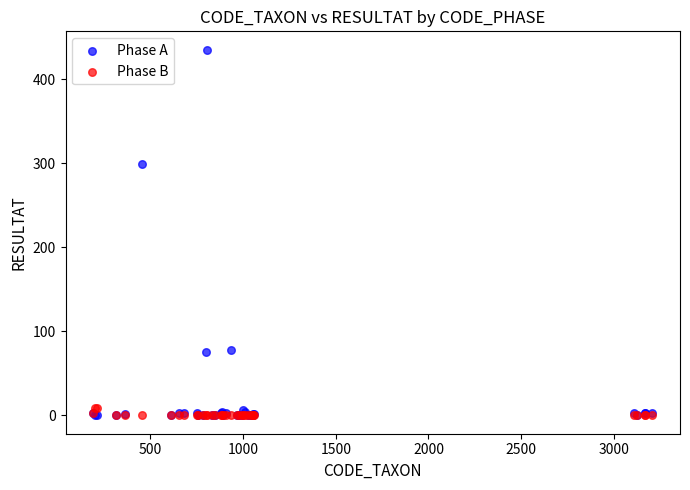

Across all series, what Y value is closest to 217?

299